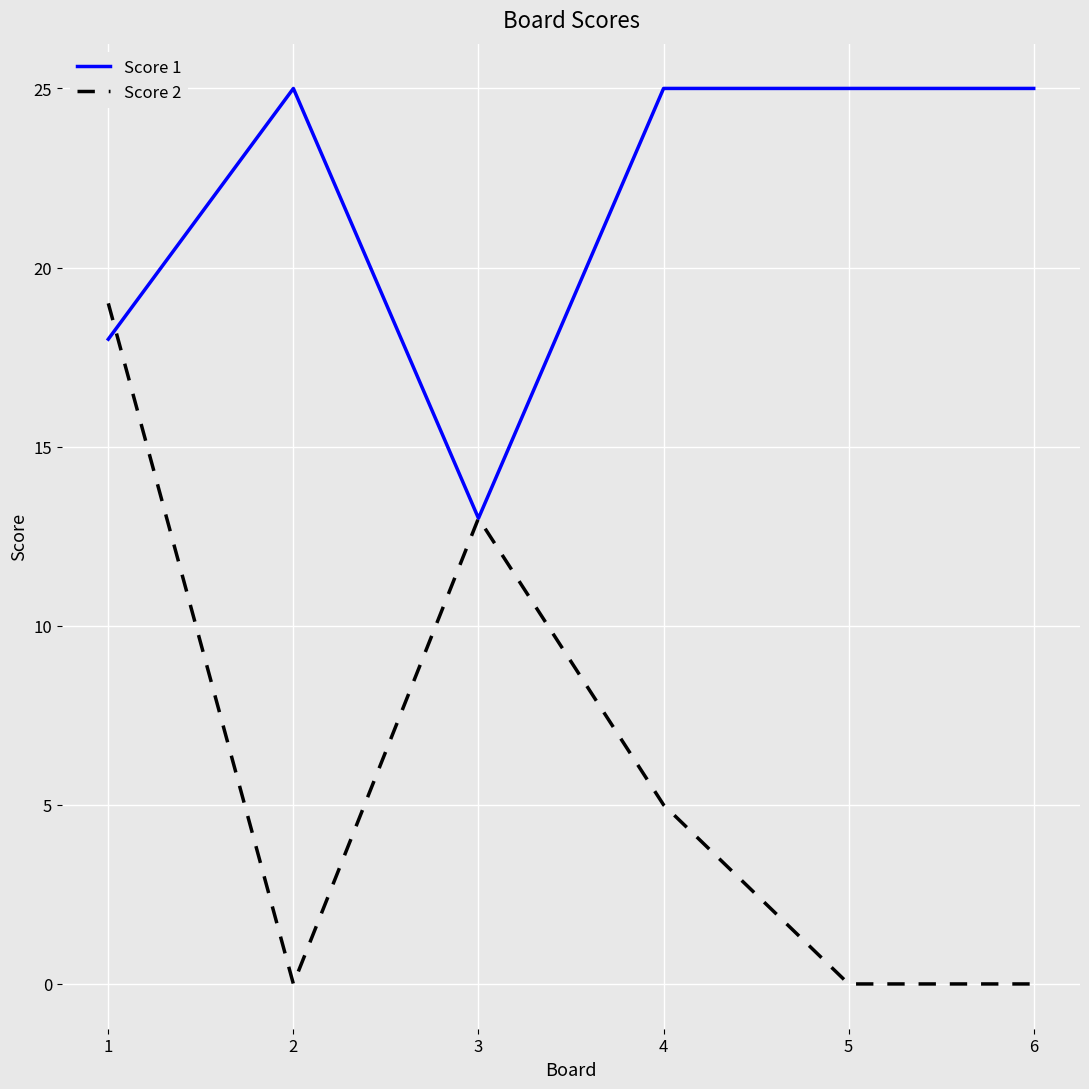

What is the difference between the highest and lowest values at 2?

25